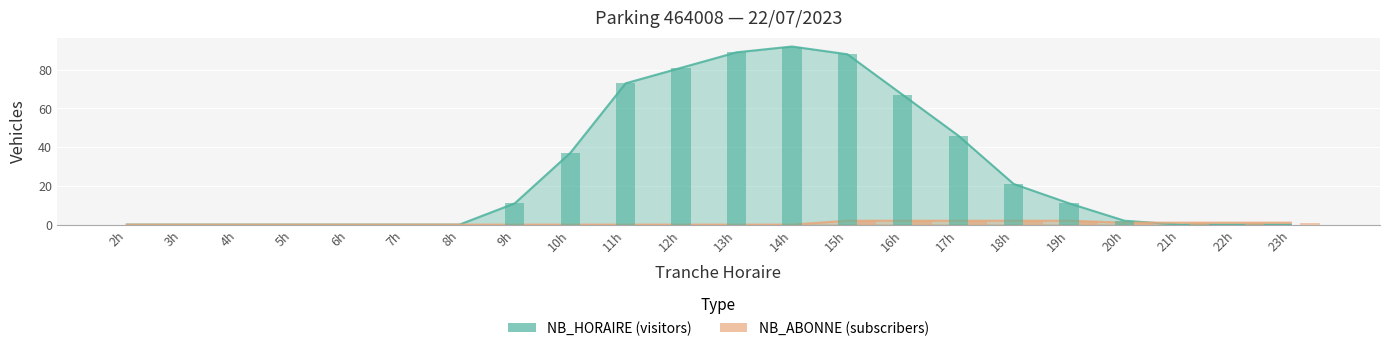

What is the total value across all series at 22h?

1